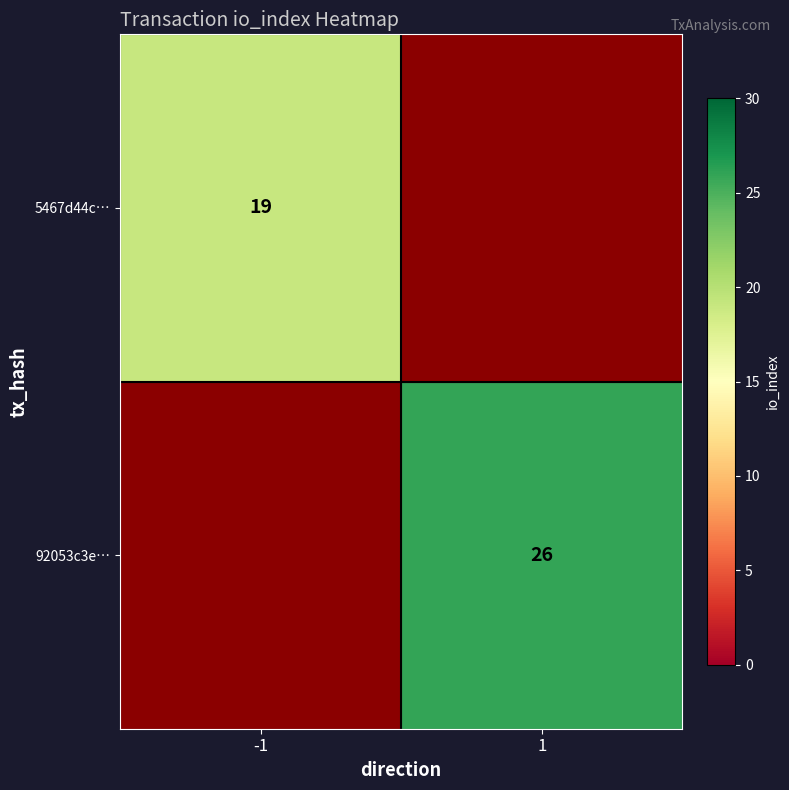

Between -1 and 1, which is larger?

-1